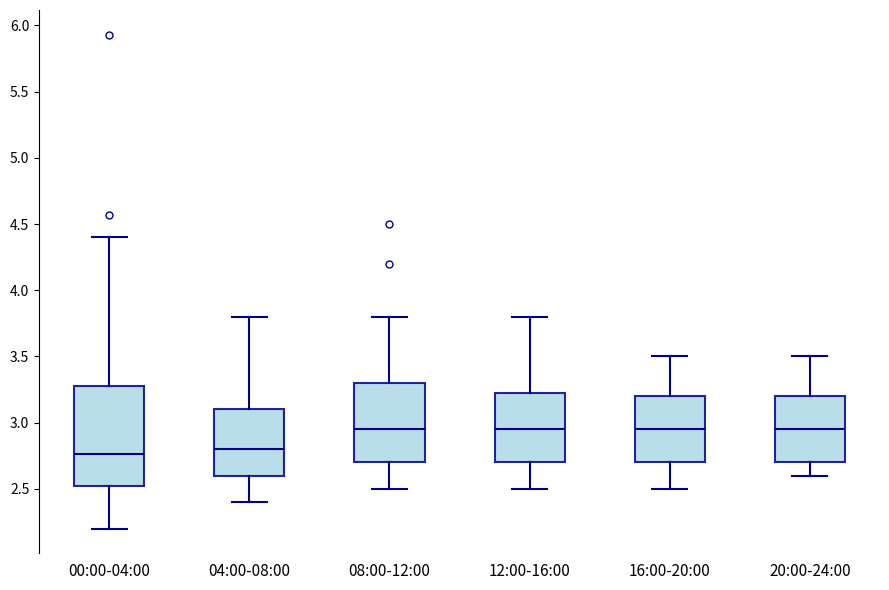

Reading left to right, read every box against the y-axis: the position of its median line, the range the box covers, and the ends of its whiskers. The values are not printed on the chart, so give them approximately, as read against the axis.

00:00-04:00: median 2.75, box 2.50 to 3.30, whiskers 2.20 to 4.40
04:00-08:00: median 2.80, box 2.60 to 3.10, whiskers 2.40 to 3.80
08:00-12:00: median 2.95, box 2.70 to 3.30, whiskers 2.50 to 3.80
12:00-16:00: median 2.95, box 2.70 to 3.25, whiskers 2.50 to 3.80
16:00-20:00: median 2.95, box 2.70 to 3.20, whiskers 2.50 to 3.50
20:00-24:00: median 2.95, box 2.70 to 3.20, whiskers 2.60 to 3.50